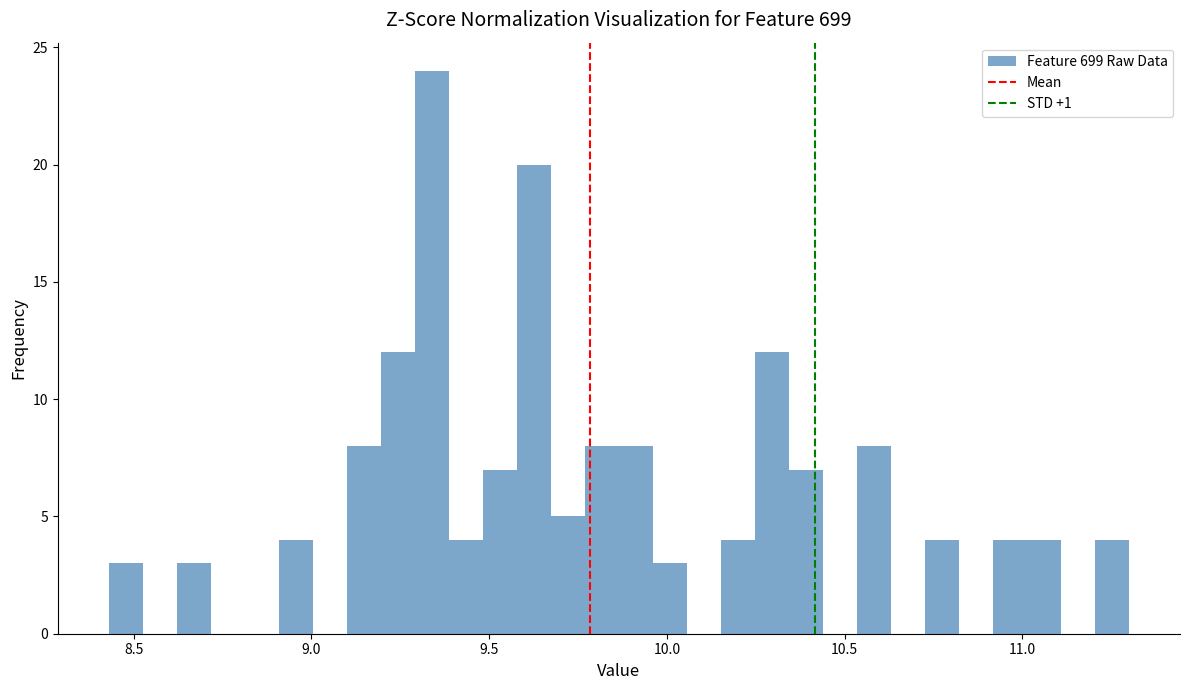

Read against the x-axis, roughly where is the centre of the tallest bar?

9.35